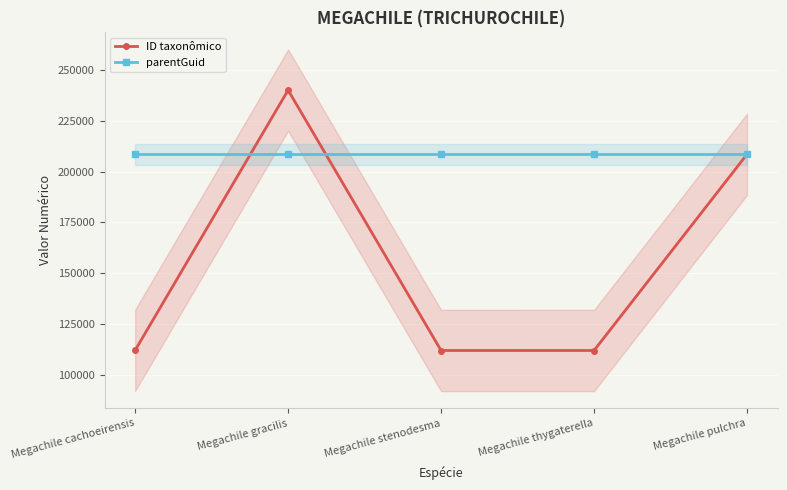

List the labels in order of ID taxonômico value, smallest first.

Megachile thygaterella, Megachile stenodesma, Megachile cachoeirensis, Megachile pulchra, Megachile gracilis